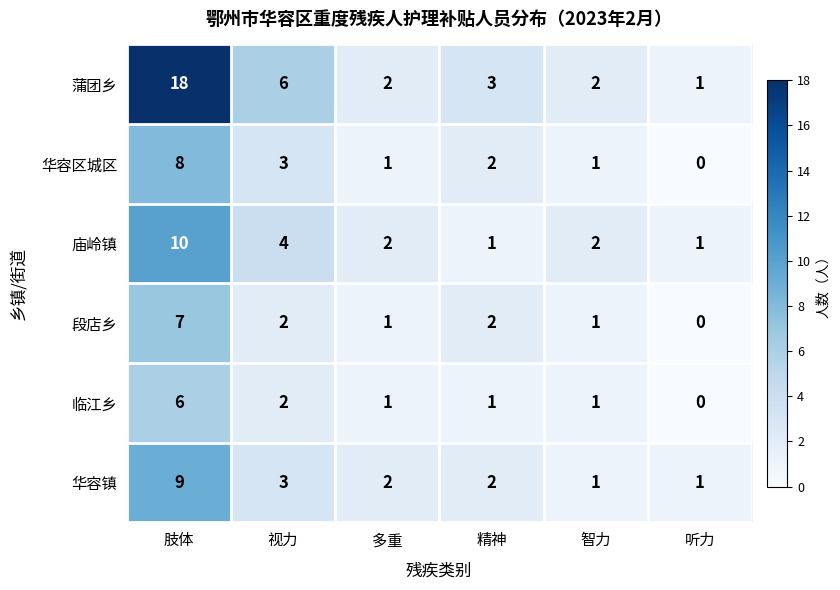

At how many categories does at least one series exceed 5?

2